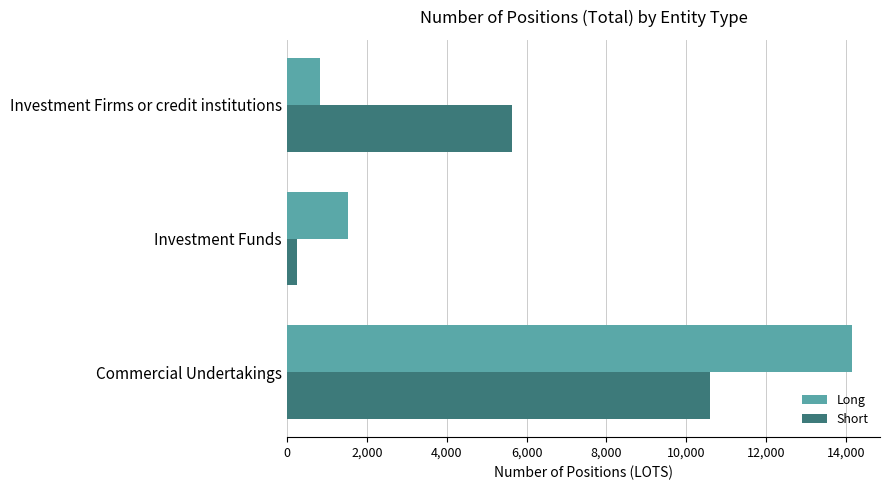

The value of Short at Commercial Undertakings is 6852.6. True or false?

False